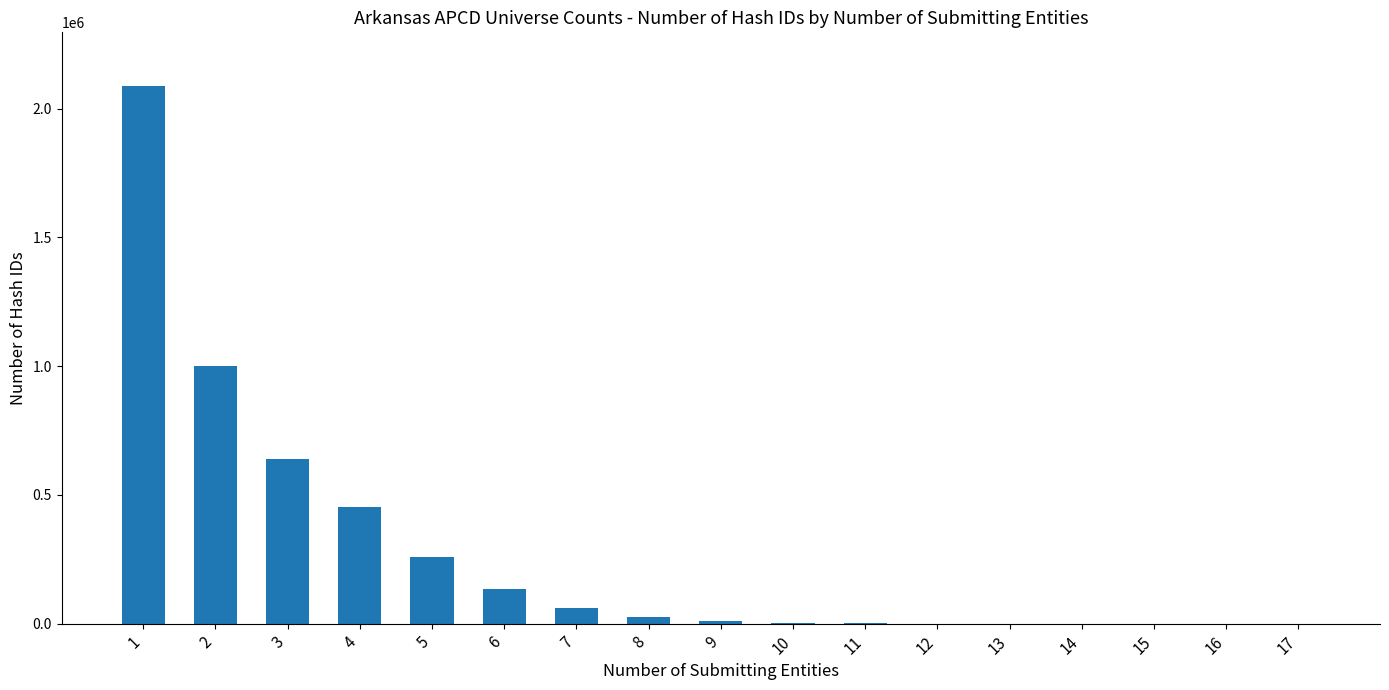

What is the greatest value displayed?

2087600